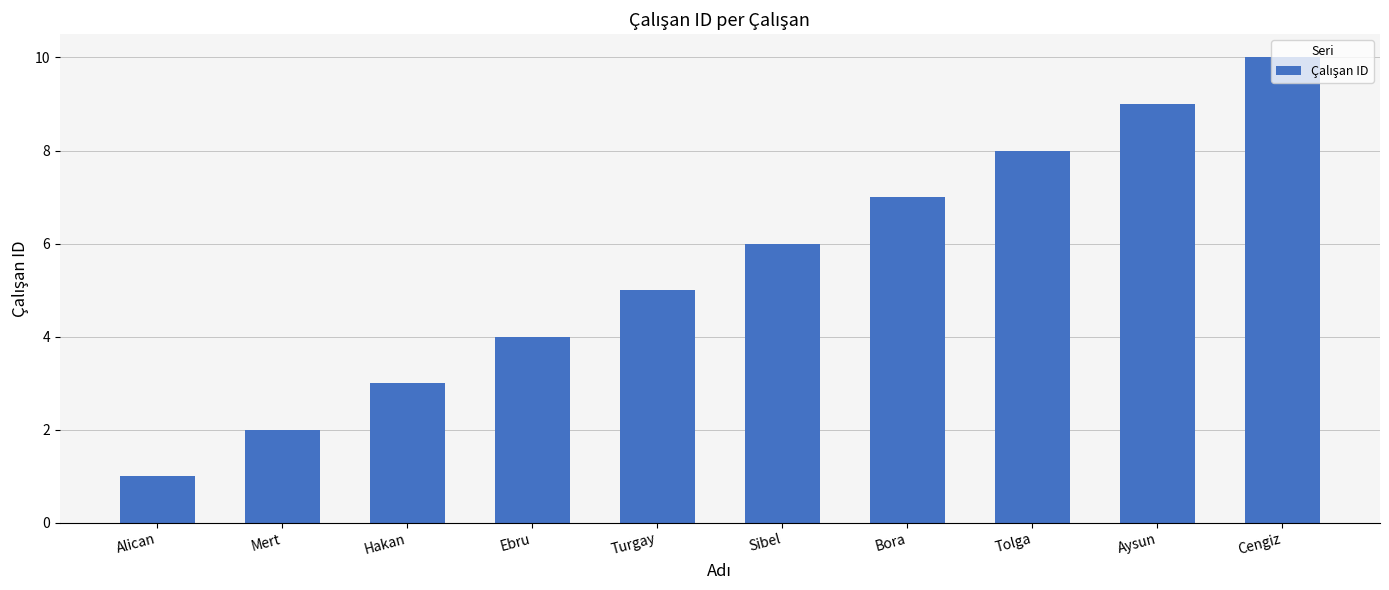

What is the sum of the values at Ebru and Cengiz?

14